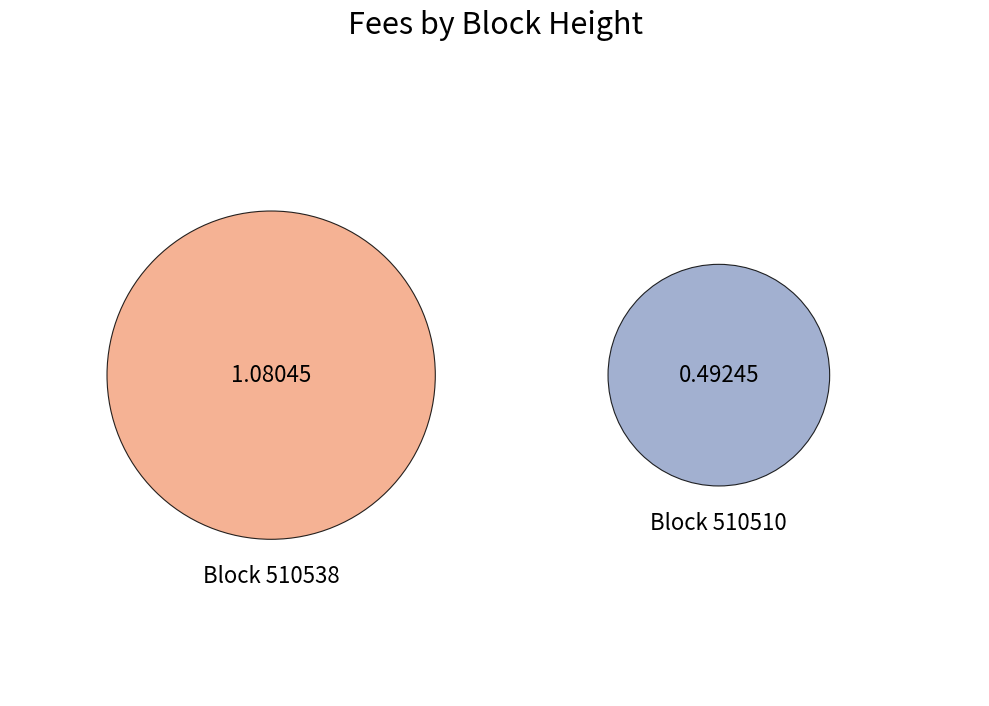

Is there any slice that represents more than half of the pie?

Yes